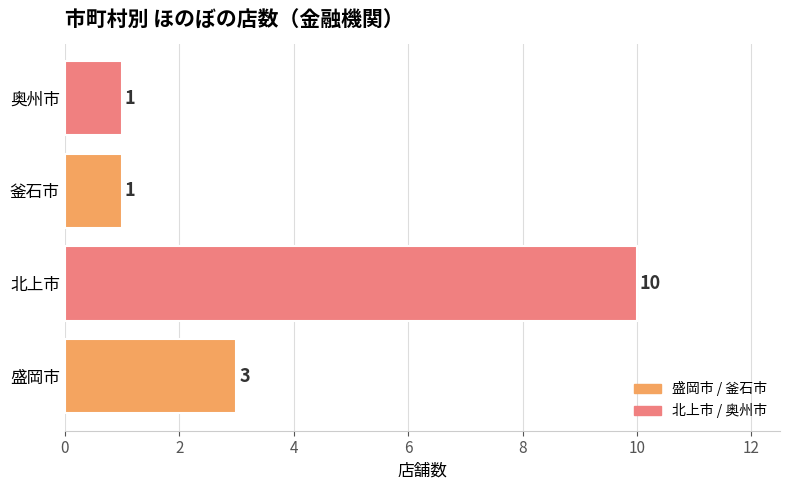

The chart shows a value of 1 at 奥州市. True or false?

True